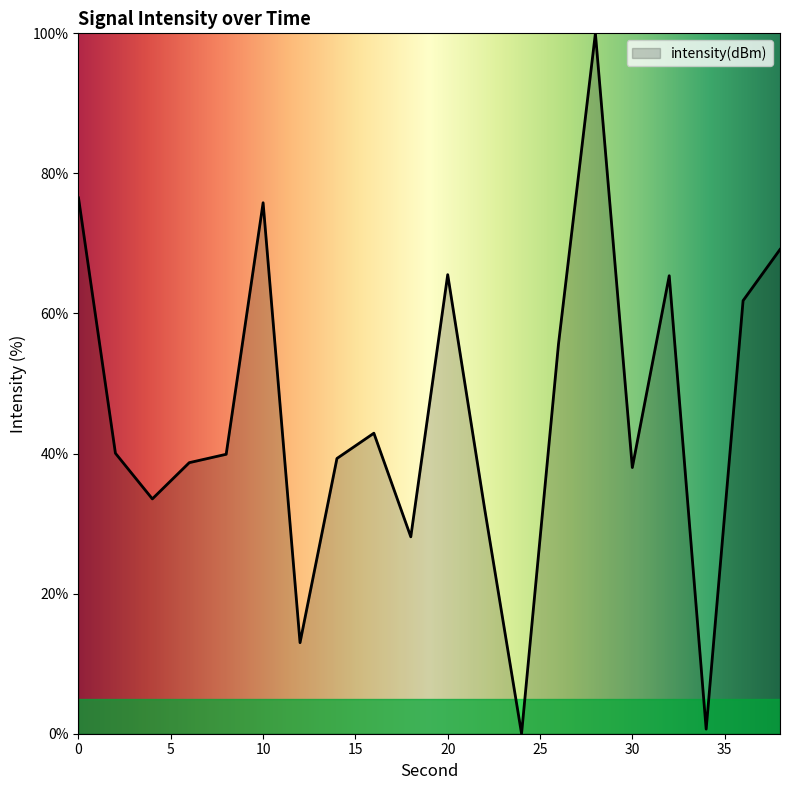

Does the chart display data point markers on the line(s)?

No